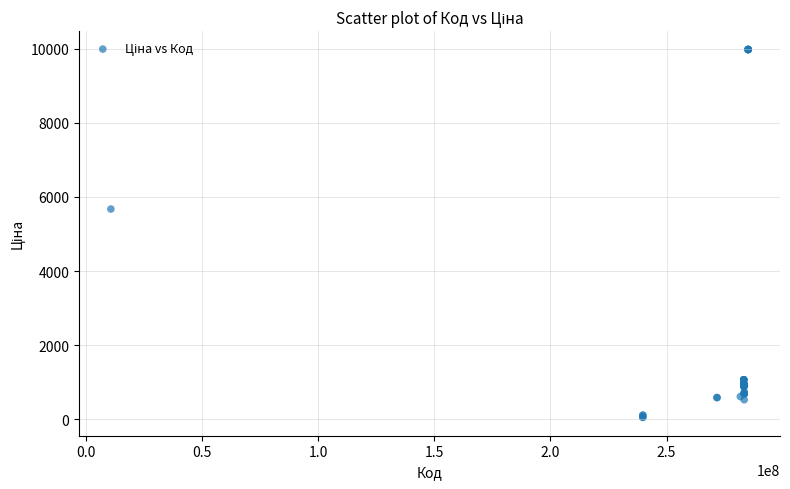

What Y value in the scatter plot is closest to 5016?

5673.8